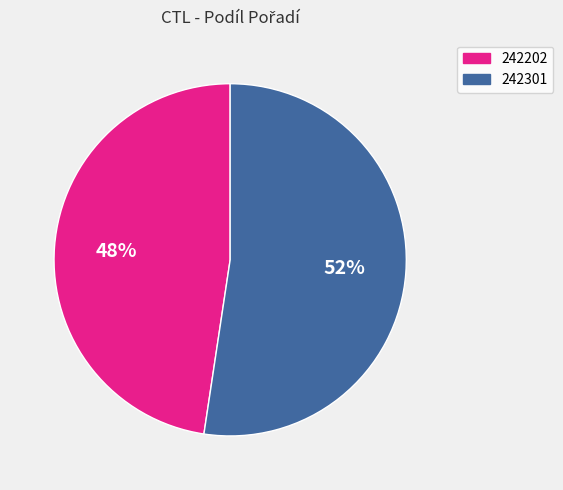

Which category has the smallest portion of the pie?

242202